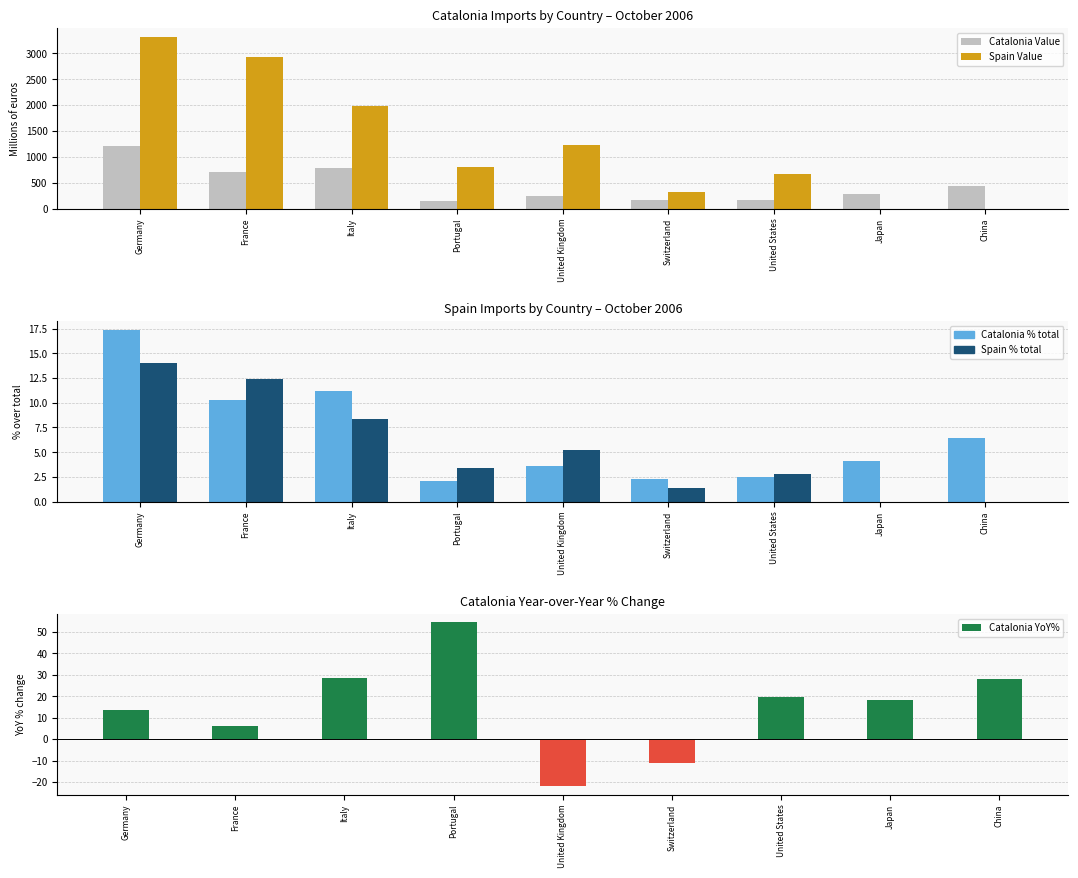

What is the difference between the maximum and minimum values in the Spain Value series?

3326.6